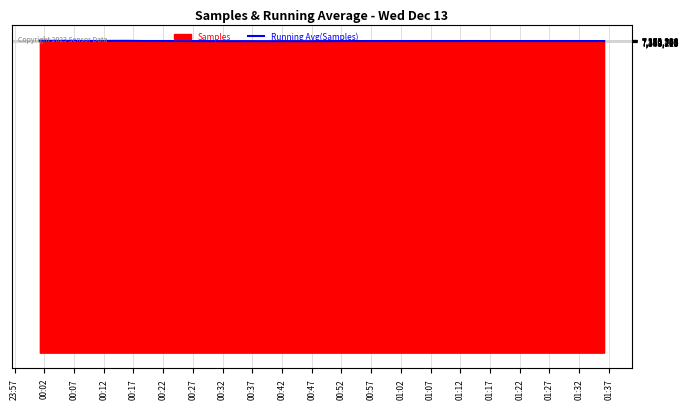

What is the lowest value of the Running Avg(Samples) series?

7354794